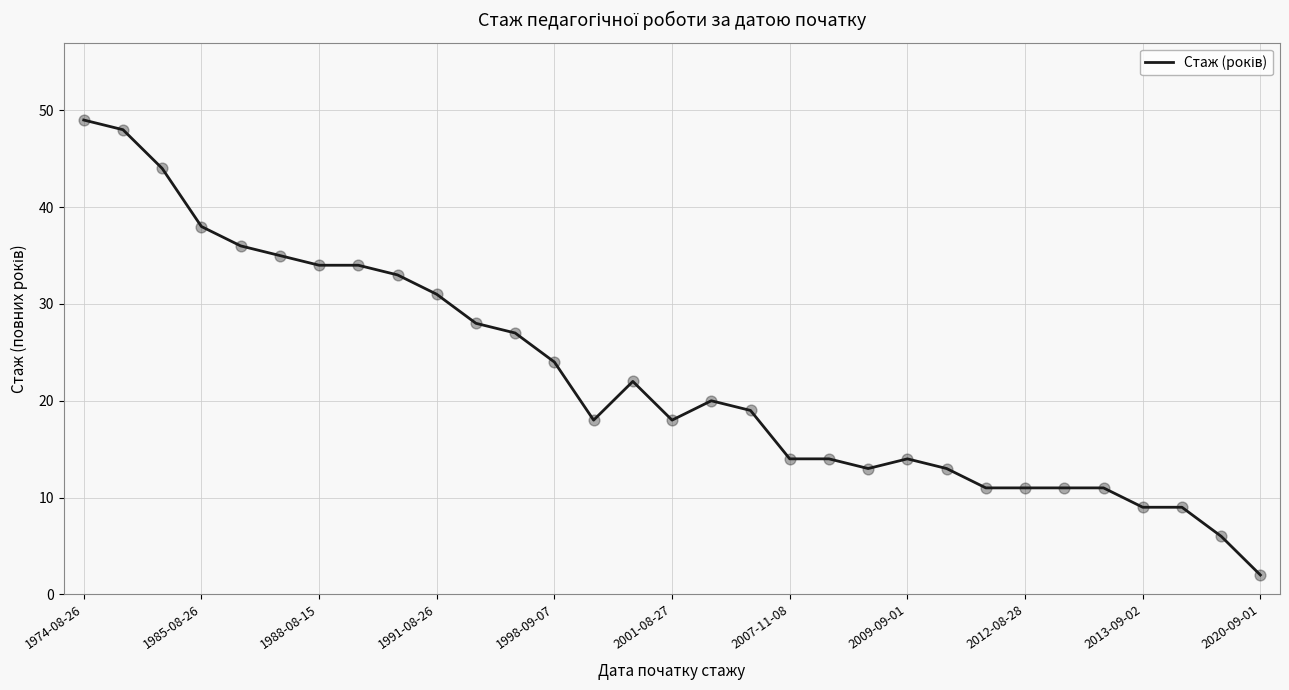

What is the difference between the maximum and minimum values?

47